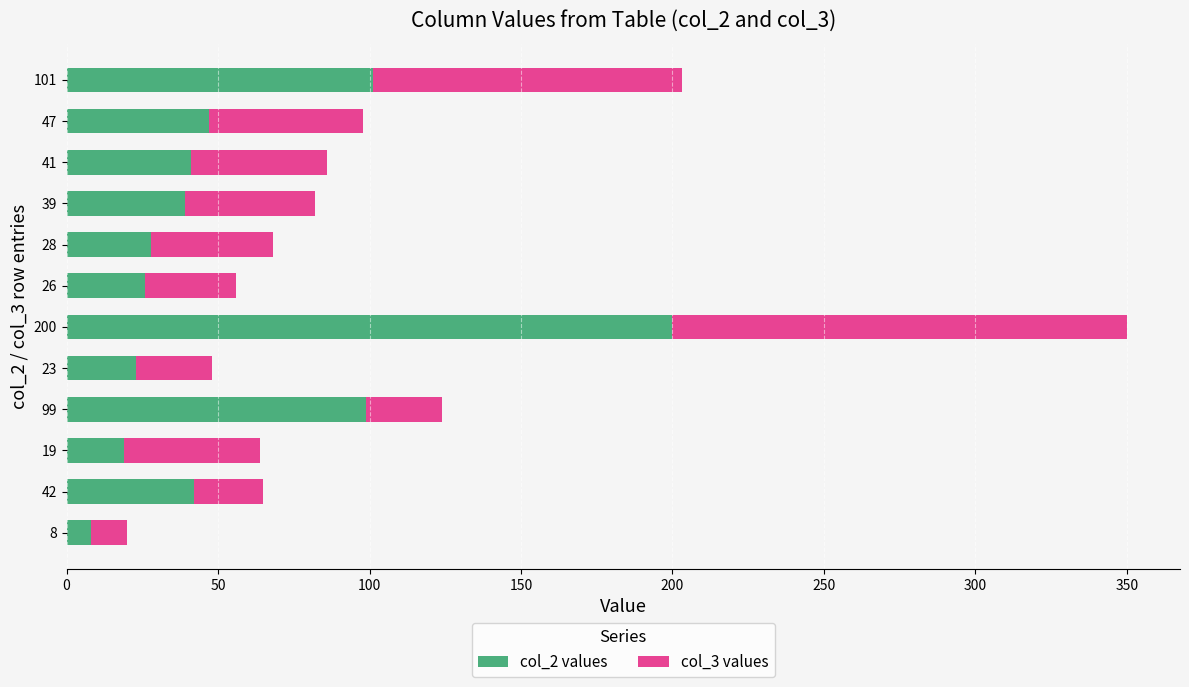

Is it true that col_2 values equals 7 at 19?

False